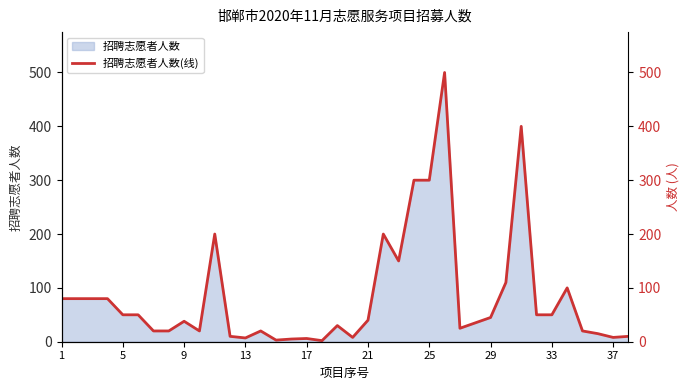

Does the chart display data point markers on the line(s)?

No